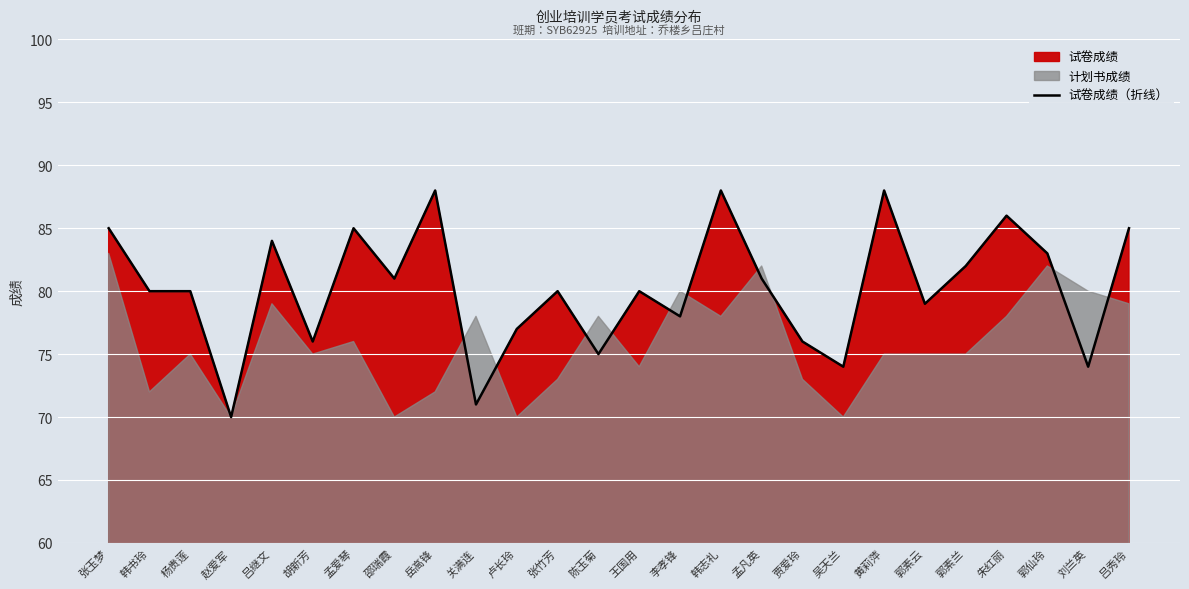

Approximately how many times larger is the value at 郭素兰 compared to 赵爱军?

1.2